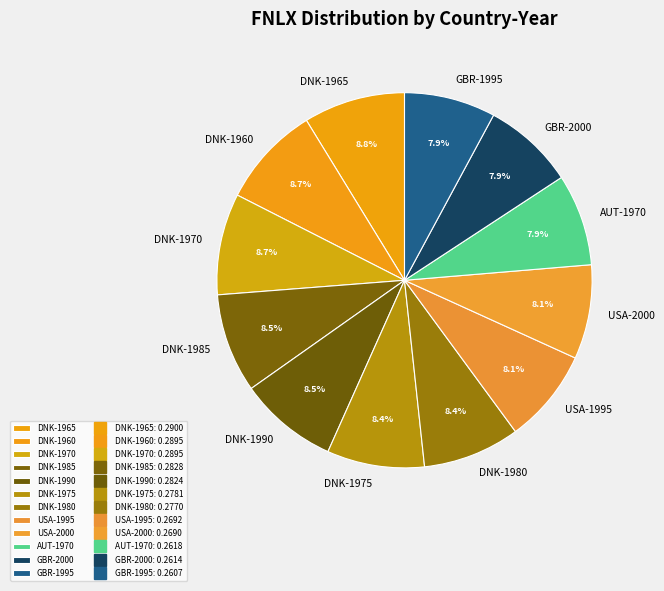

What percentage do GBR-1995 and USA-1995 together represent?

16.0%